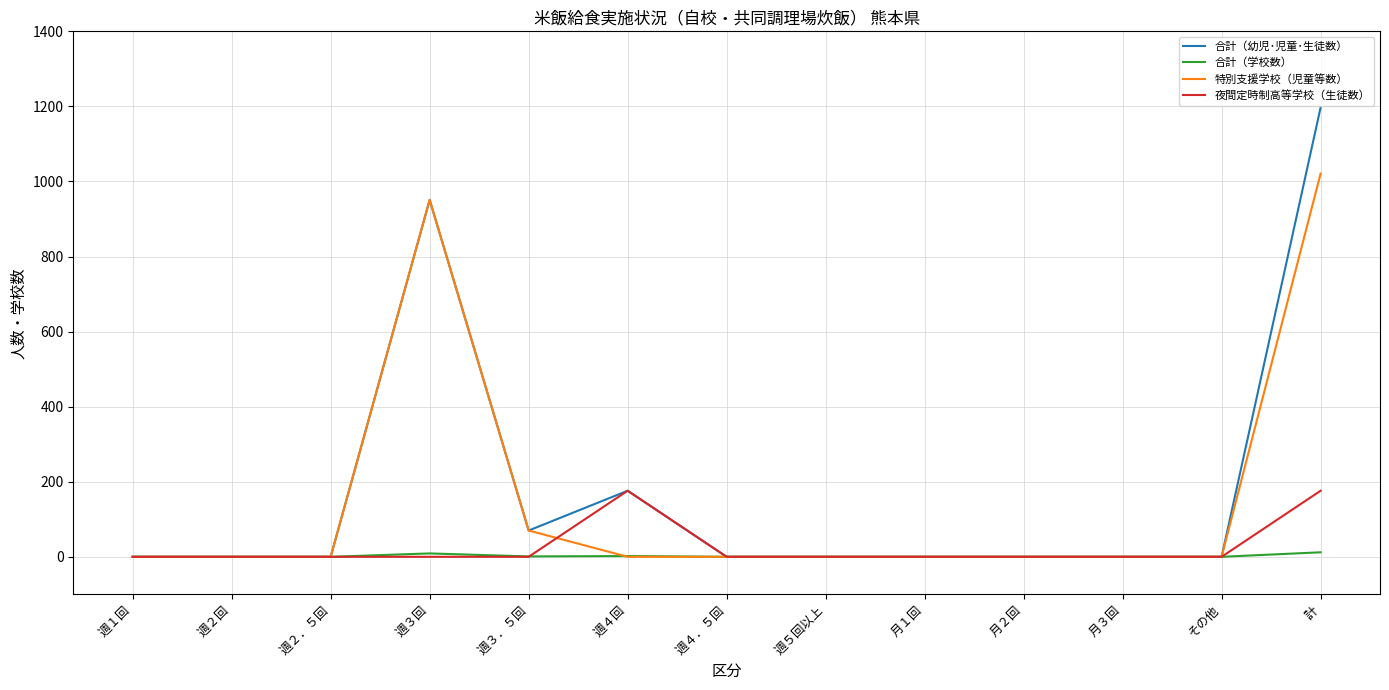

Which series has the widest spread of values?

合計（幼児･児童･生徒数）